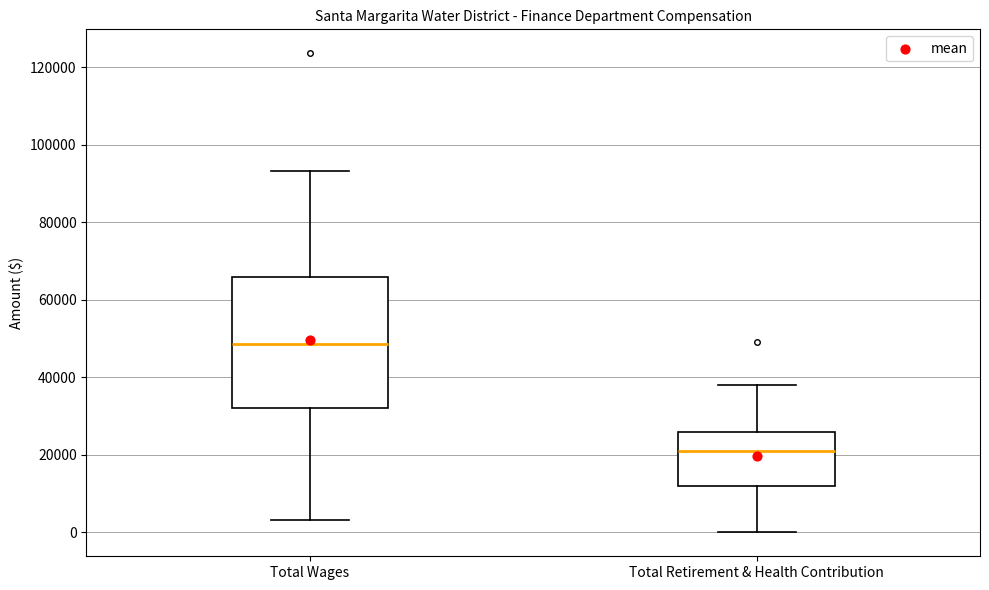

Reading left to right, read every box against the y-axis: the position of its median line, the range the box covers, and the ends of its whiskers. The values are not printed on the chart, so give them approximately, as read against the axis.

Total Wages: median 48000, box 32000 to 66000, whiskers 4000 to 94000
Total Retirement & Health Contribution: median 20000, box 12000 to 26000, whiskers 0 to 38000